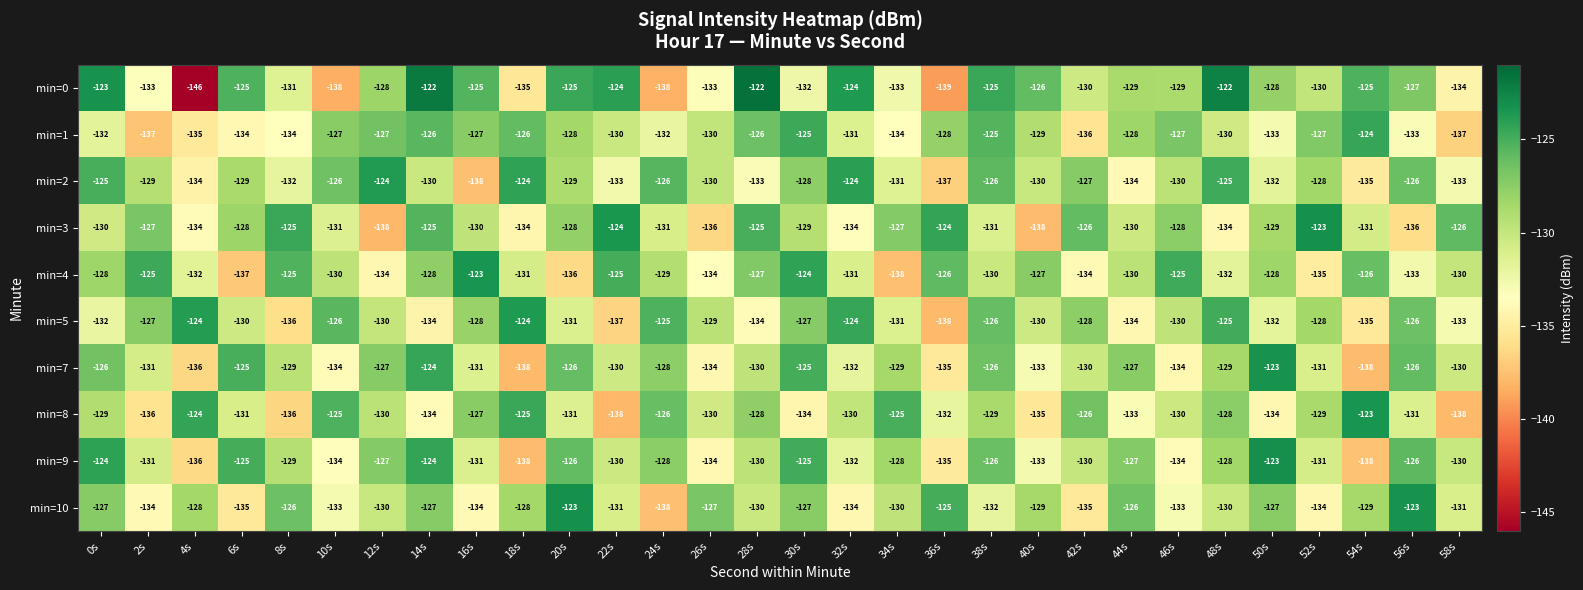

What is the total value across all series at 0s?

-1276